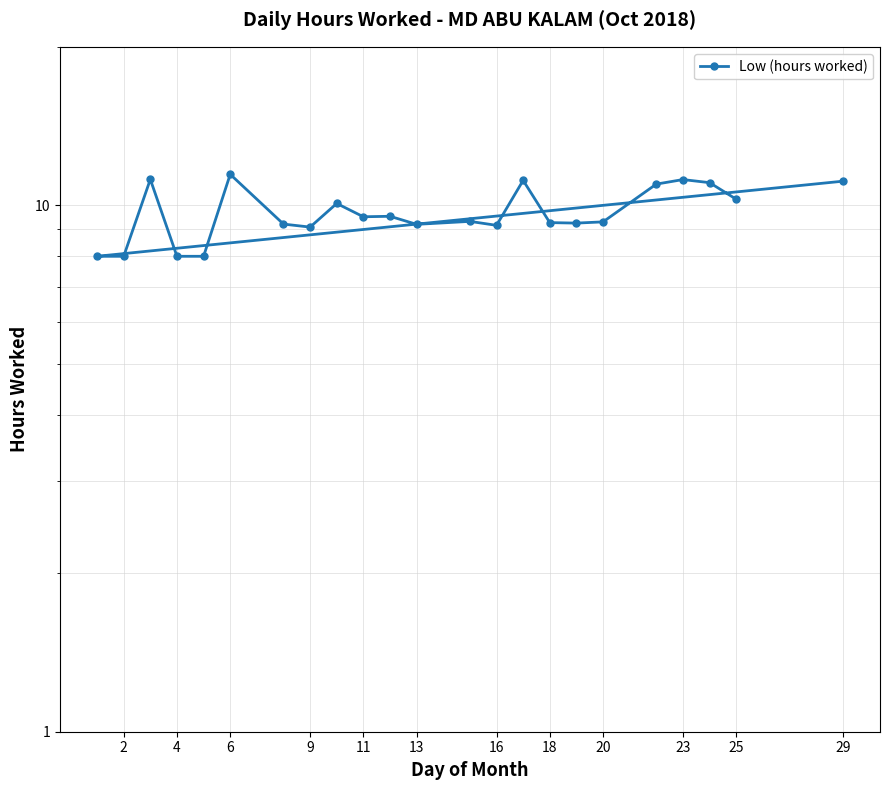

Reading left to right, transcribe all the data shown in this chart.

11.1	8.0	8.0	11.2	8.0	8.0	11.4	9.2	9.1	10.1	9.5	9.5	9.2	9.3	9.2	11.2	9.3	9.2	9.3	11.0	11.2	11.0	10.3